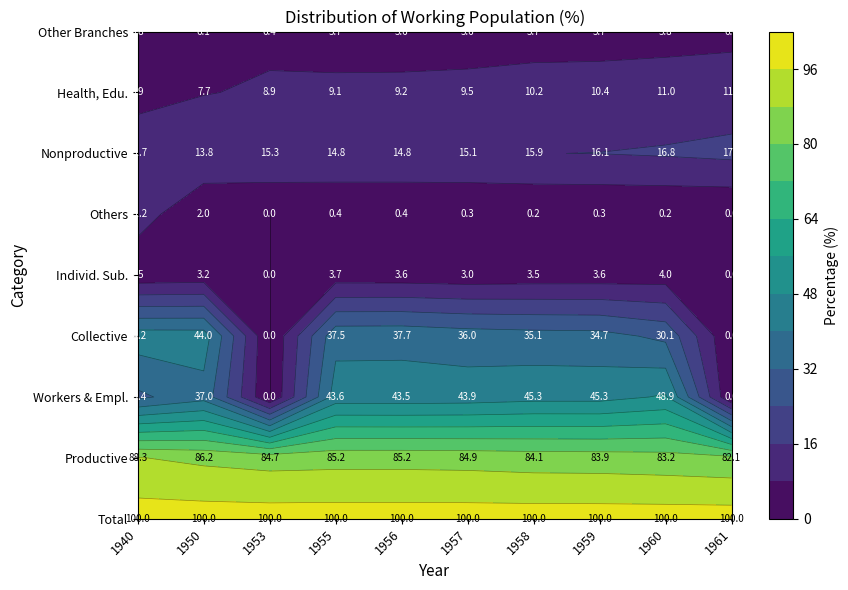

Is it true that S422122000000 equals 11.0 at 8?

True